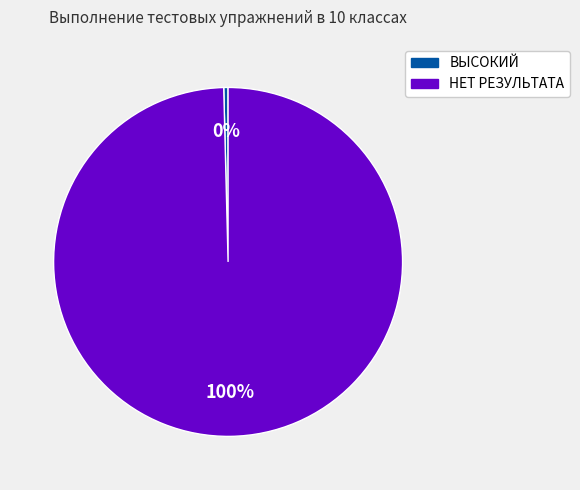

Is there any slice that represents more than half of the pie?

Yes